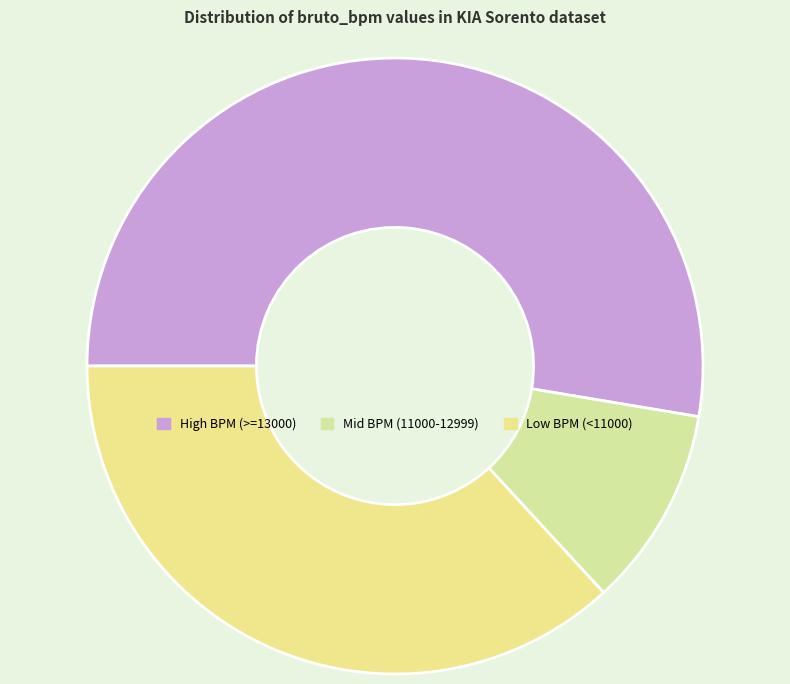

Is there any slice that represents more than half of the pie?

Yes